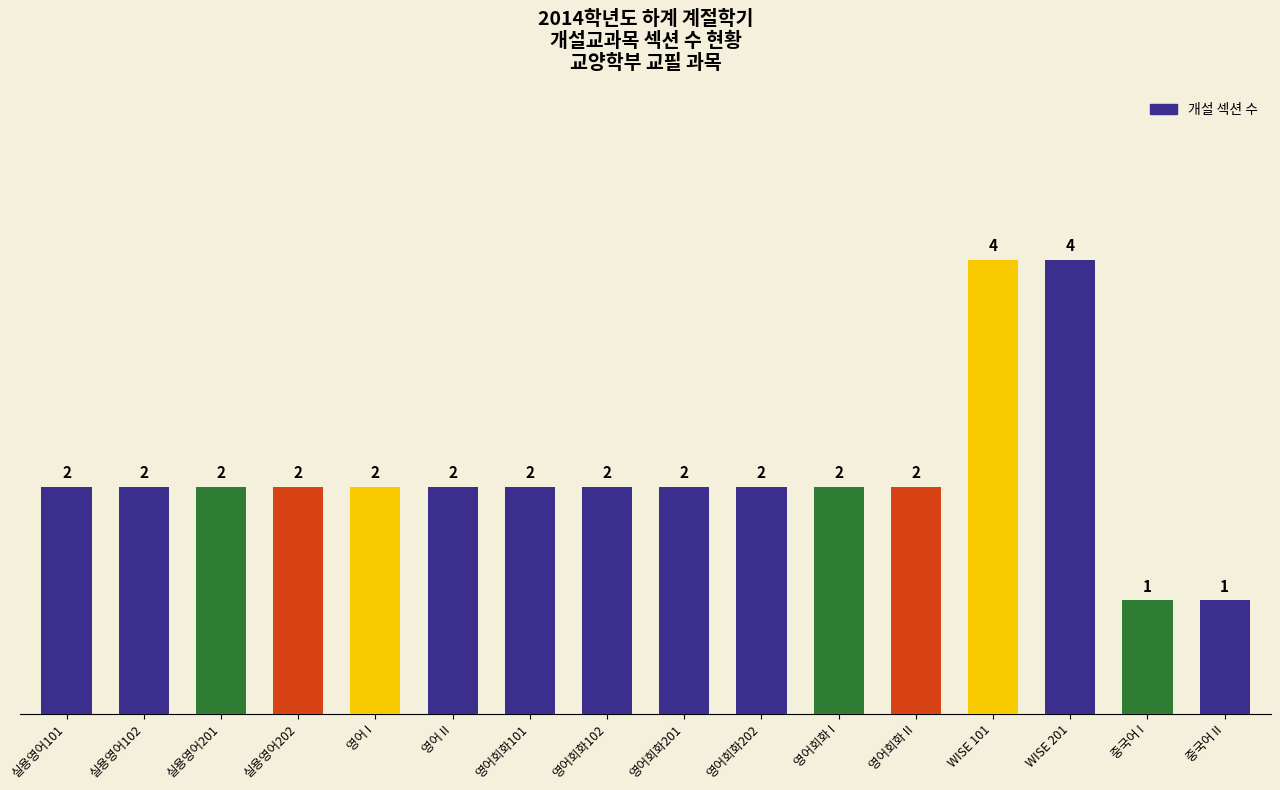

How many bars are there in total?

16